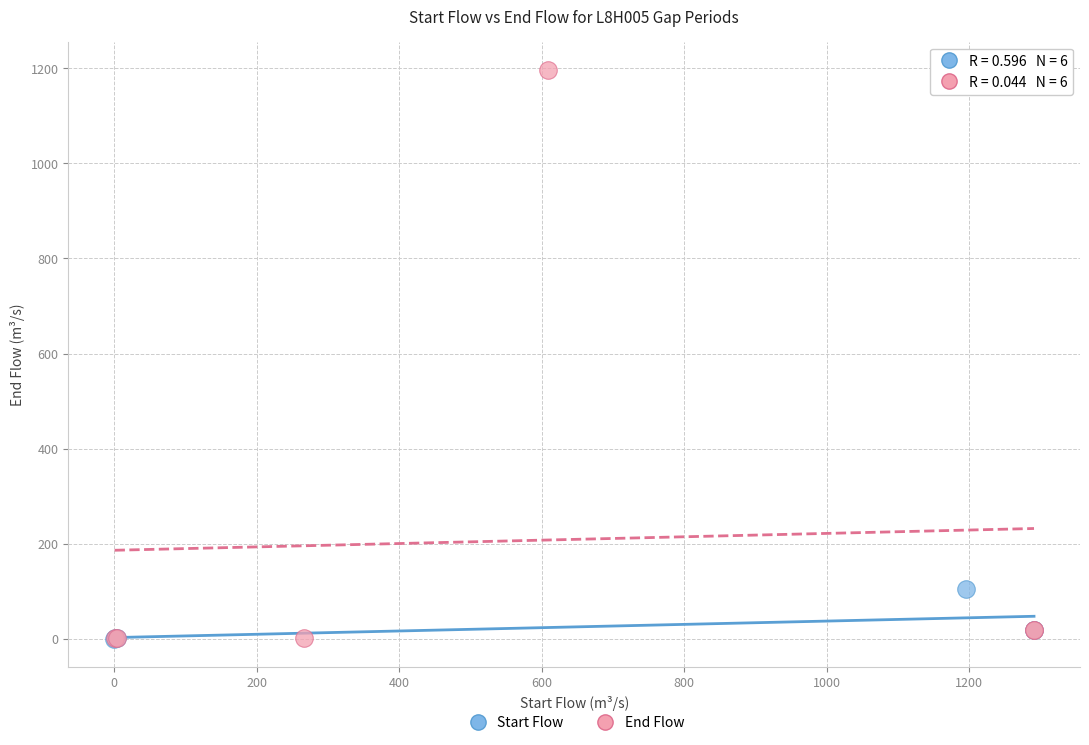

What are all the series names shown in the legend?

Start Flow, End Flow